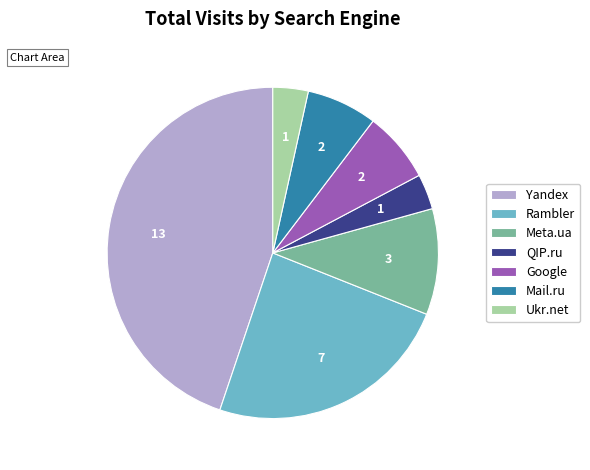

Which has a higher value, QIP.ru or Yandex?

Yandex